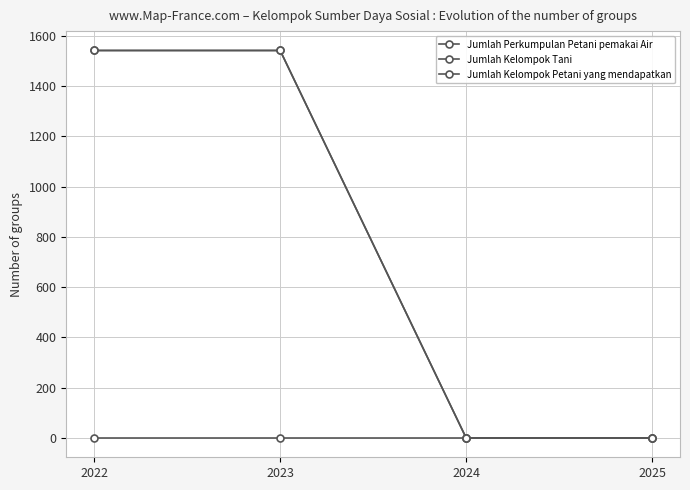

Reading left to right, transcribe all the data shown in this chart.

Jumlah Perkumpulan Petani pemakai Air: 2022=0	2023=0	2024=0	2025=0
Jumlah Kelompok Tani: 2022=1542	2023=1542	2024=0	2025=0
Jumlah Kelompok Petani yang mendapatkan: 2022=1542	2023=1542	2024=0	2025=0